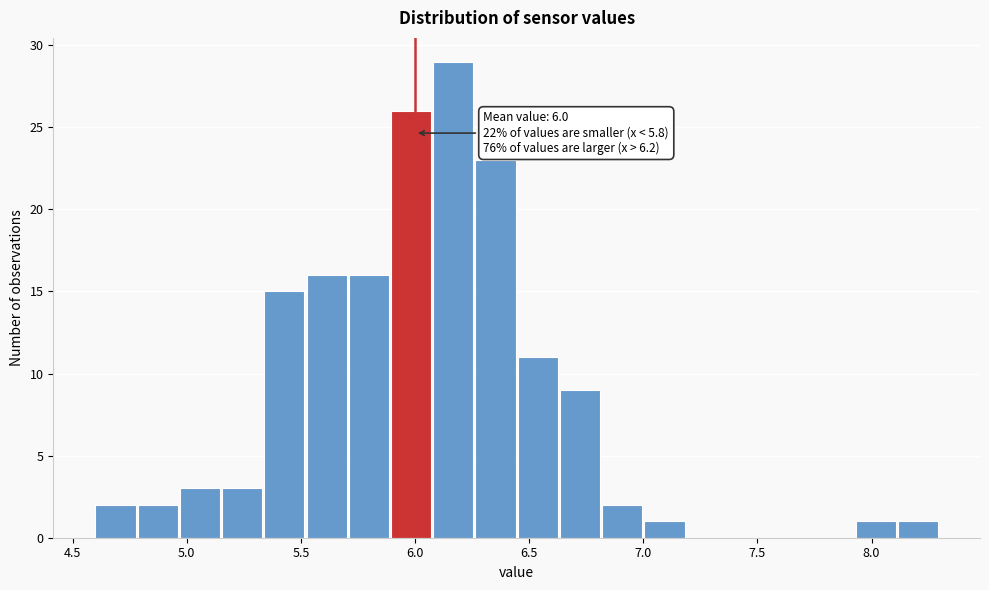

Around what value on the x-axis is the tallest bar? Give the approximate position of its centre, as read against the axis.

6.15